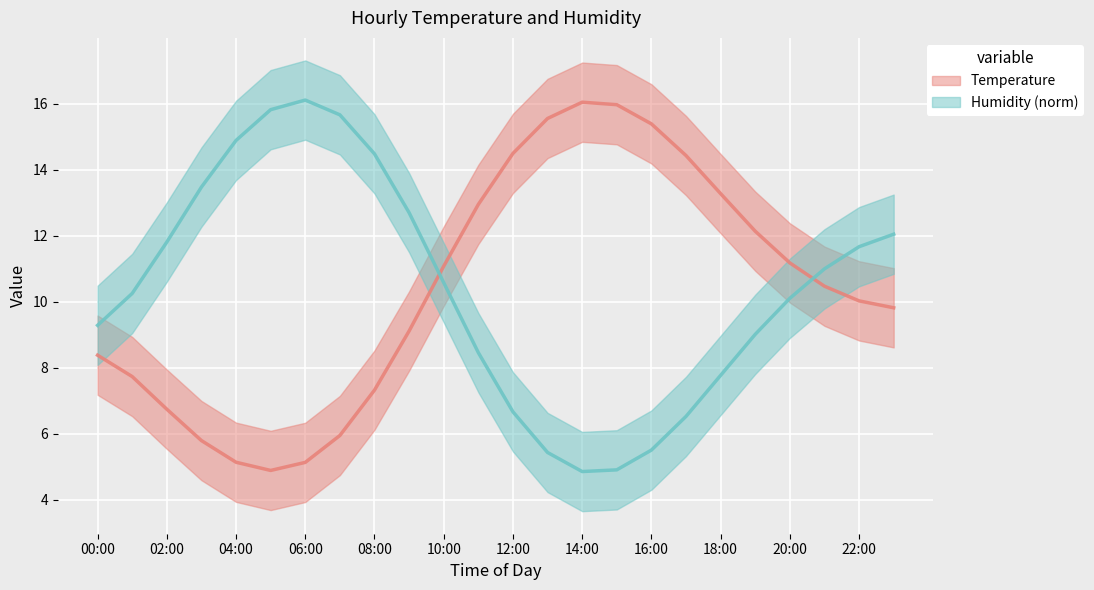

Which series ends up on top after the final intersection of Humidity and Temperature?

Humidity